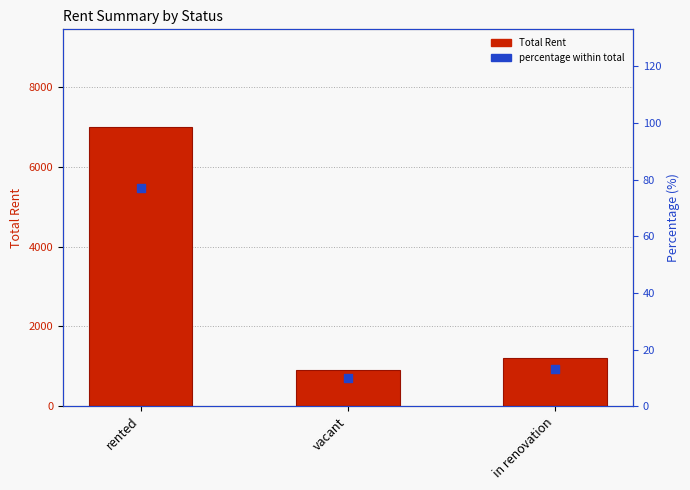

Which series reaches the minimum Y coordinate?

percentage within total